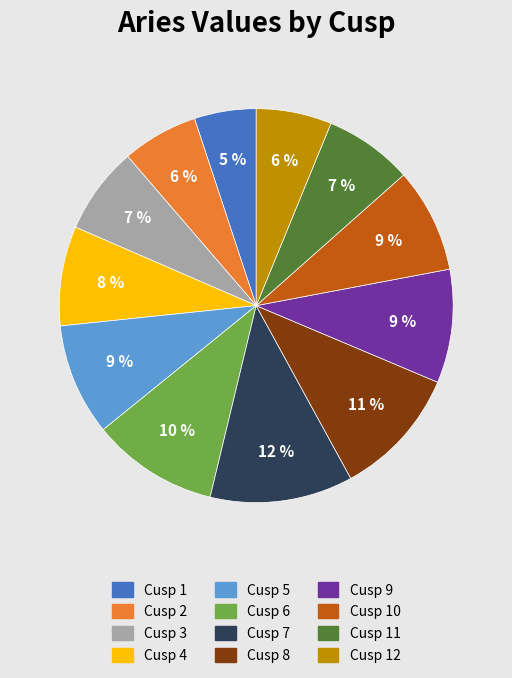

To the nearest percent, what is the average slice percentage?

8%